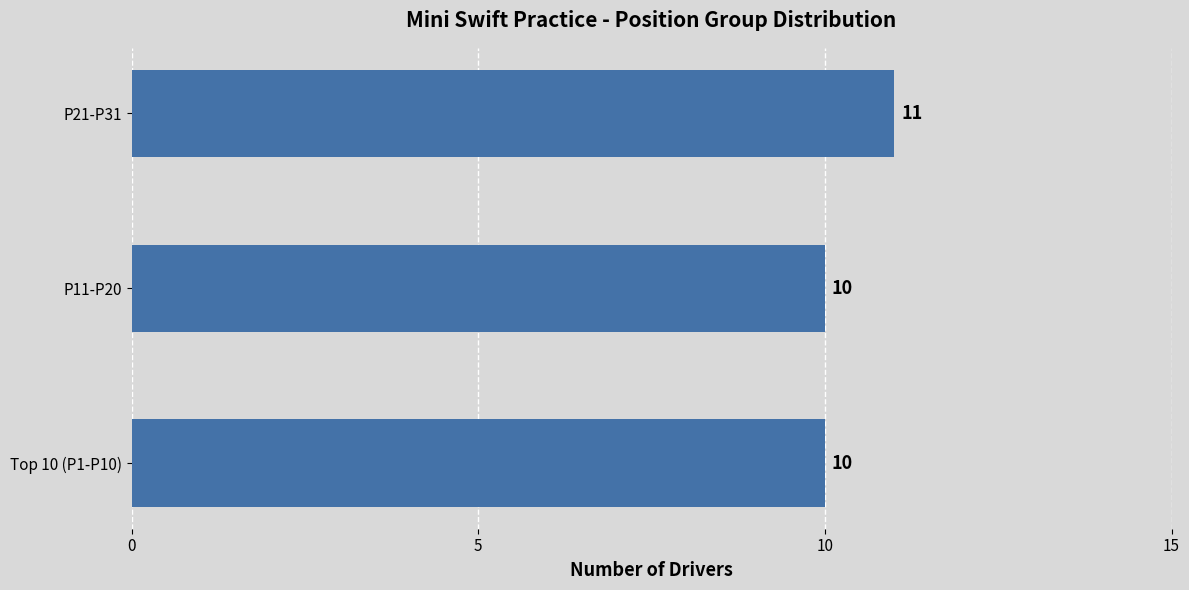

The value at P11-P20 is 10. True or false?

True